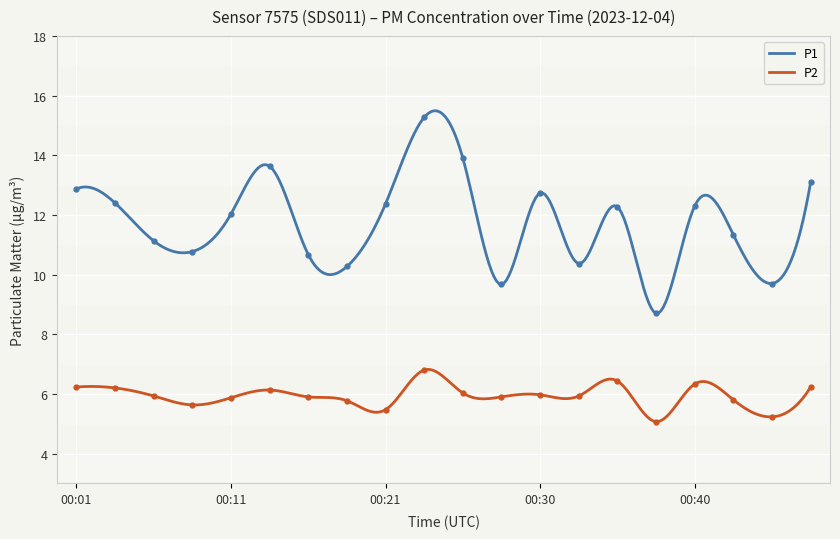

Where is the first local minimum for P2?

00:09